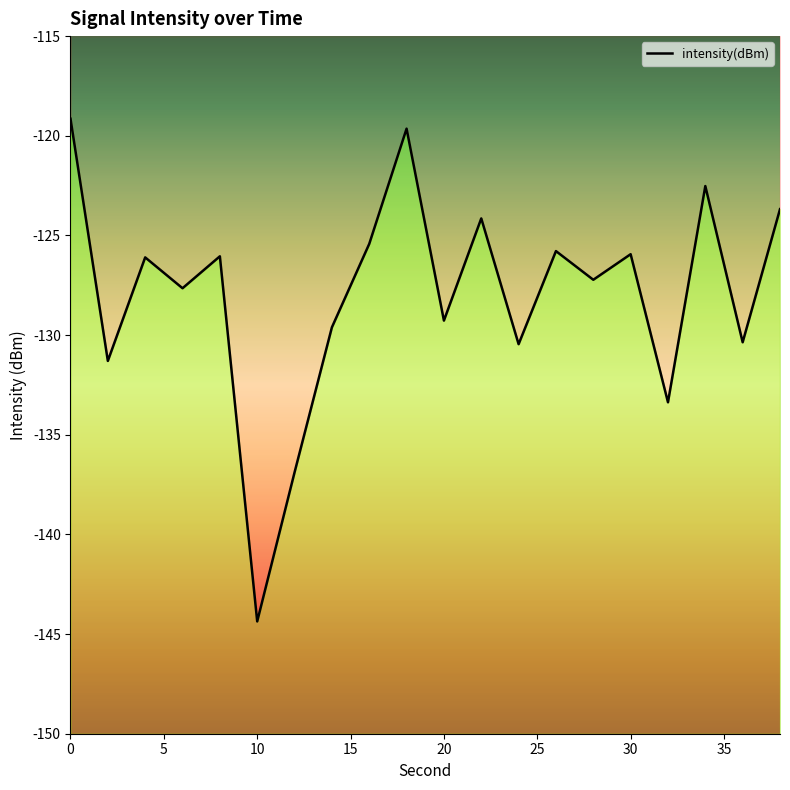

Rank the categories by value from highest to lowest.

0, 18, 34, 38, 22, 16, 26, 30, 8, 4, 28, 6, 20, 14, 36, 24, 2, 32, 12, 10